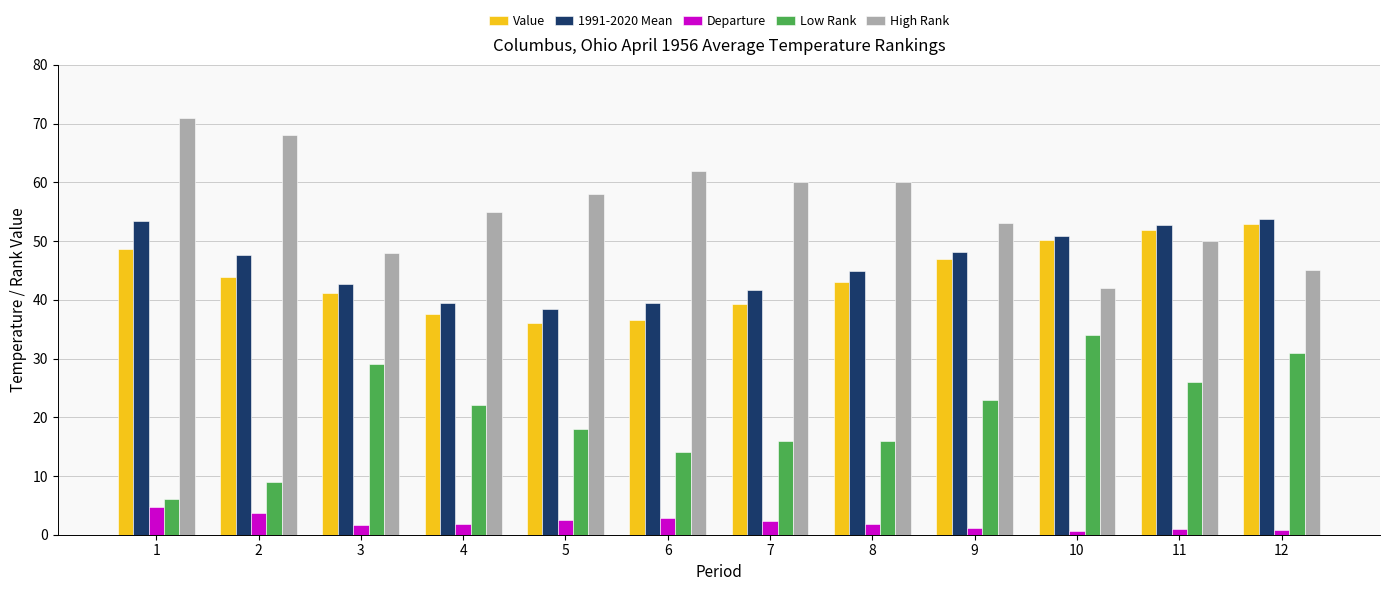

What is the difference between the highest and lowest values at 11?

51.8